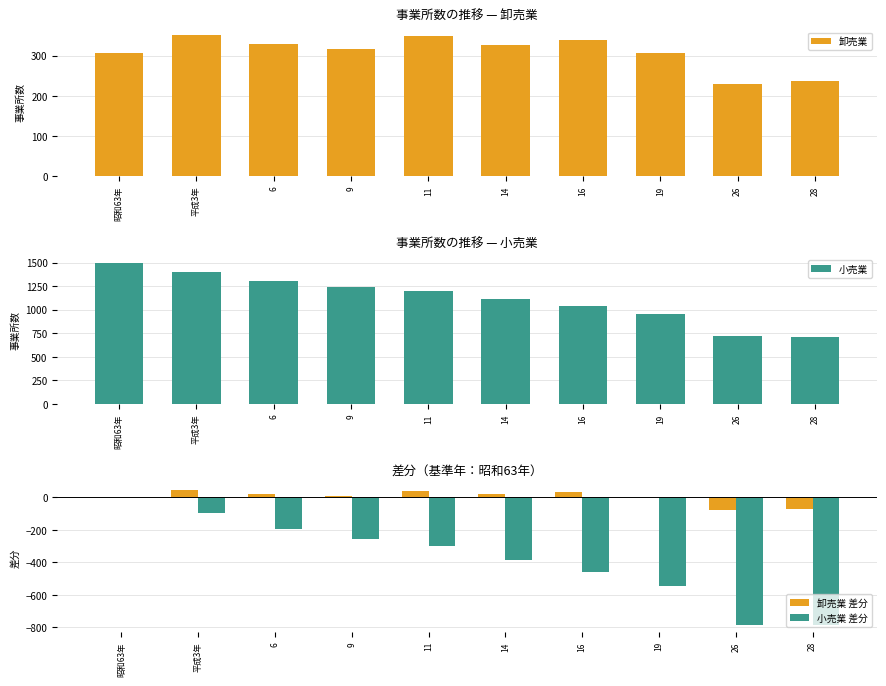

Reading right to left, list all the values displayed in this chart.

卸売業: 237	230	307	340	327	348	316	329	352	307
小売業: 715	717	956	1041	1116	1201	1244	1305	1402	1500
卸売業 差分: -70	-77	0	33	20	41	9	22	45	0
小売業 差分: -785	-783	-544	-459	-384	-299	-256	-195	-98	0